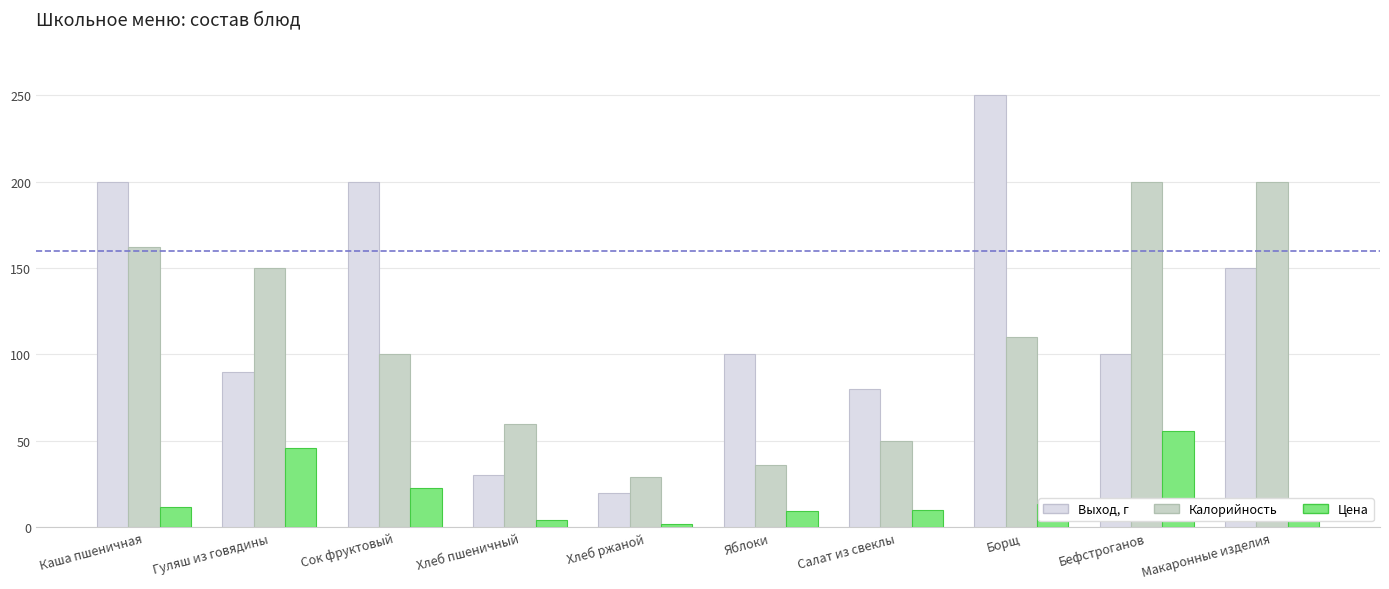

How many distinct data groups are displayed?

3